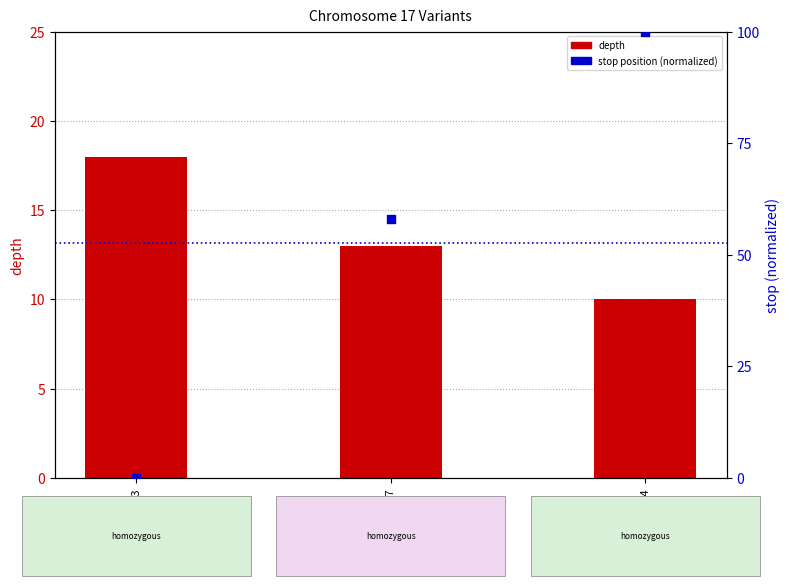

Which series reaches the minimum Y coordinate?

stop position (normalized)